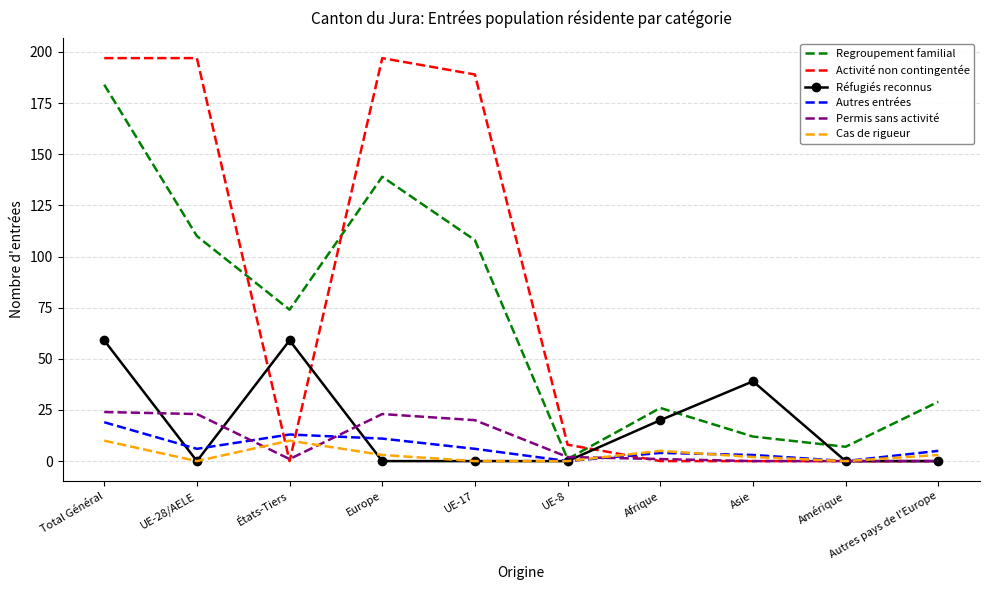

How many series are shown in this chart?

6